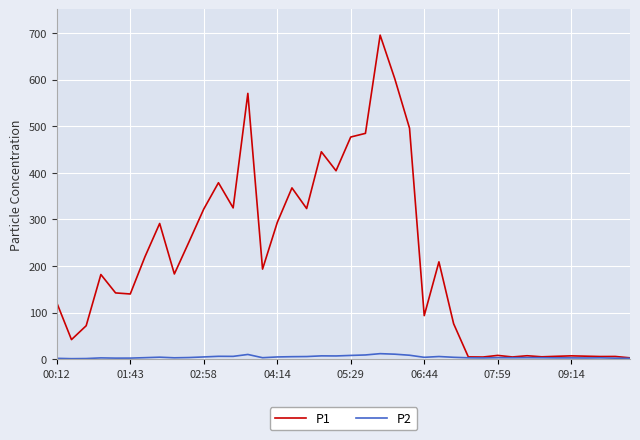

List the series in order of their peak value, lowest first.

P2, P1